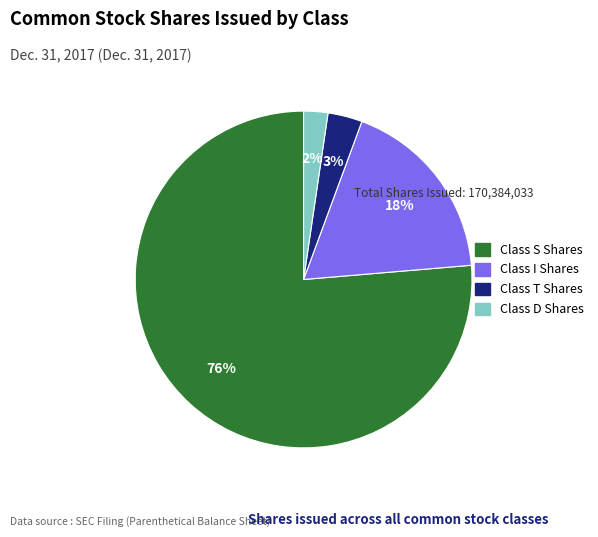

To the nearest percent, what is the average slice percentage?

25%